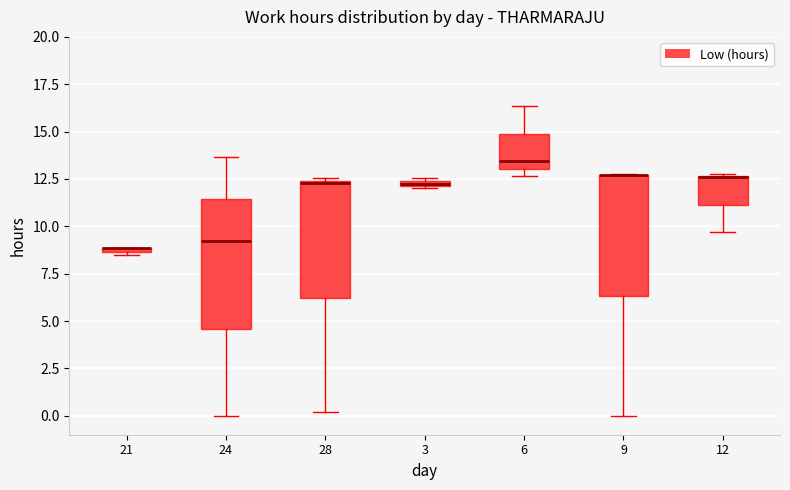

Where is the lower edge of the box at x = 28 on the y-axis? The values are not printed on the chart, so give them approximately, as read against the axis.

6.0